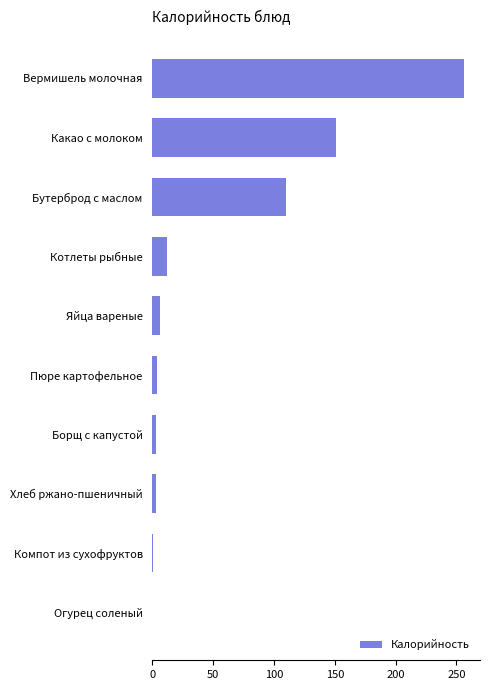

At which label is the value closest to 128?

Бутерброд с маслом